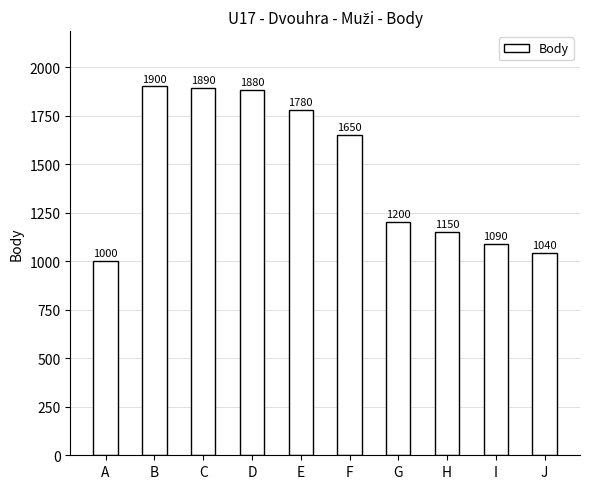

Where does the data first go above 1650?

B